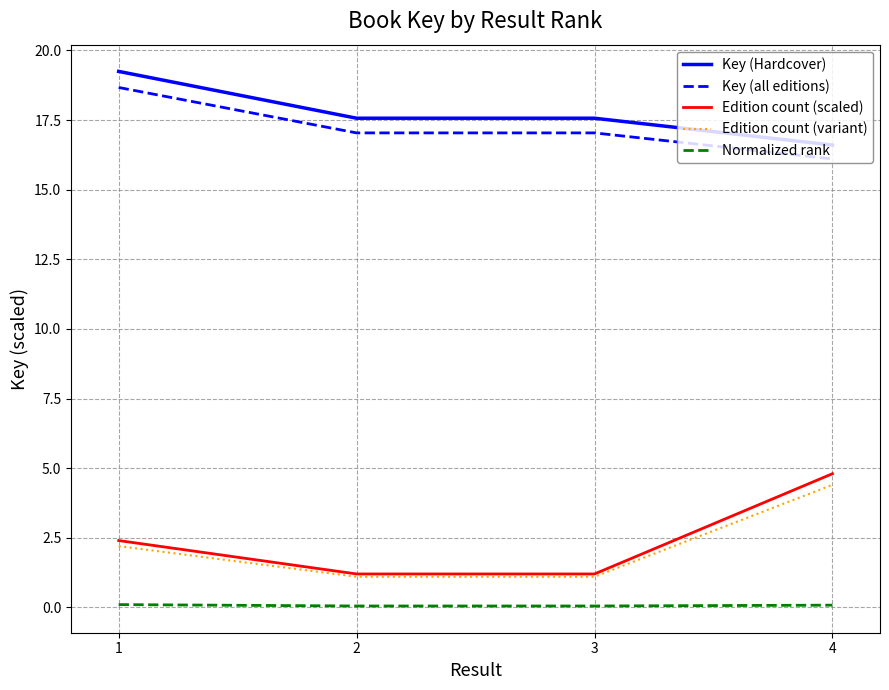

True or false: Key (Hardcover) and Key (all editions) intersect in this chart.

False